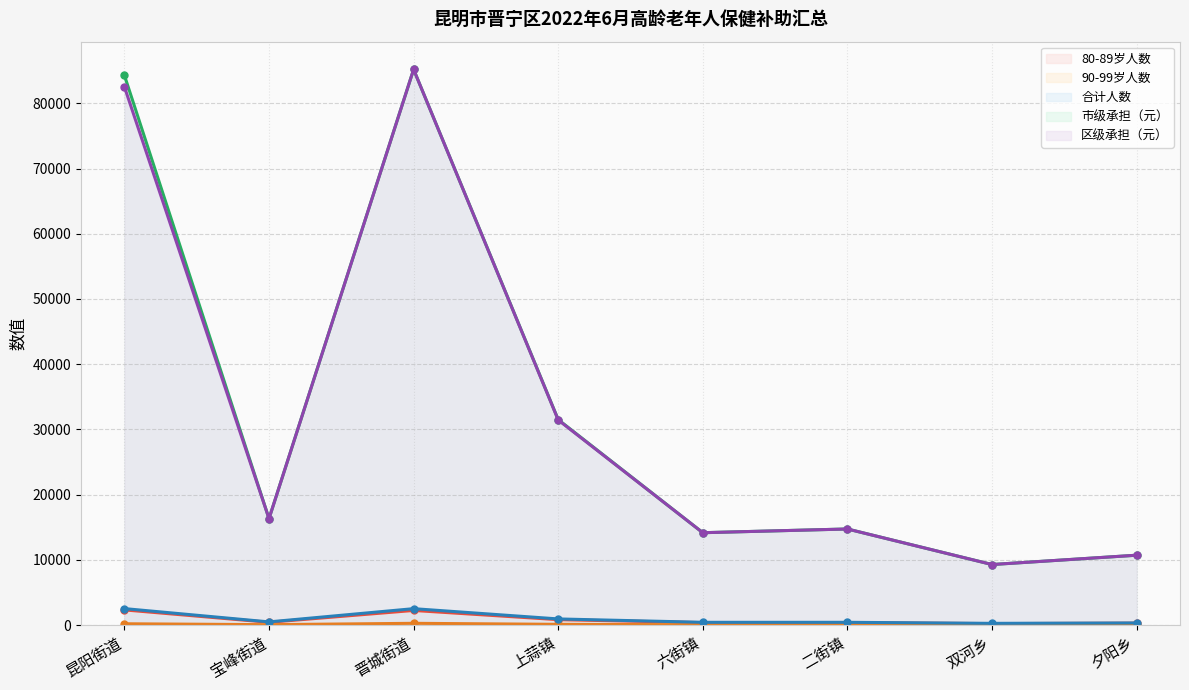

True or false: 合计人数 and 市级承担（元） intersect in this chart.

False